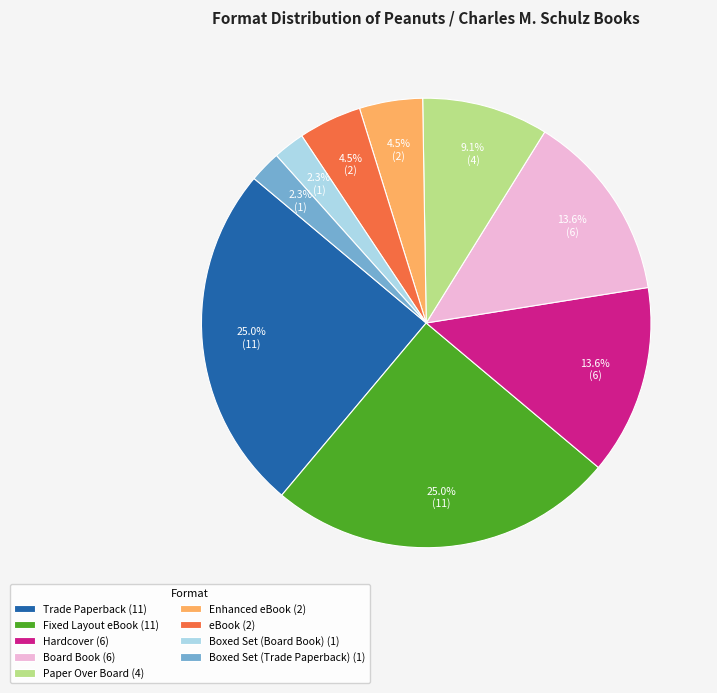

Is there a majority slice in this chart?

No